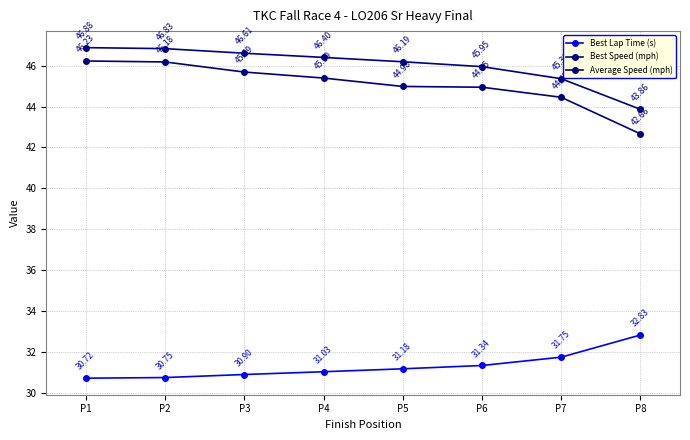

How many categories are shown in the chart?

8